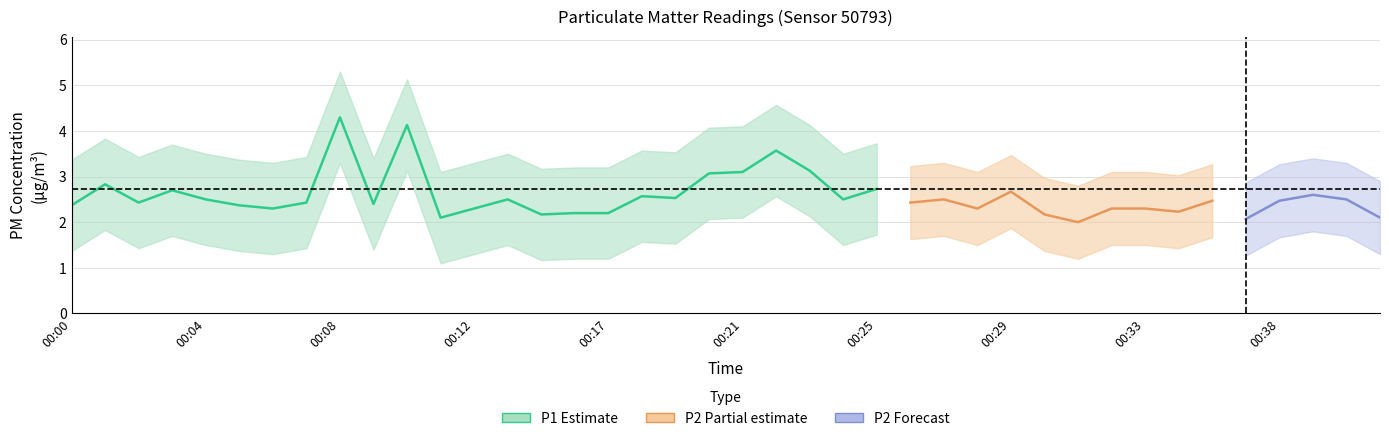

Between 00:24 and 00:40, which series saw the biggest shift?

P1